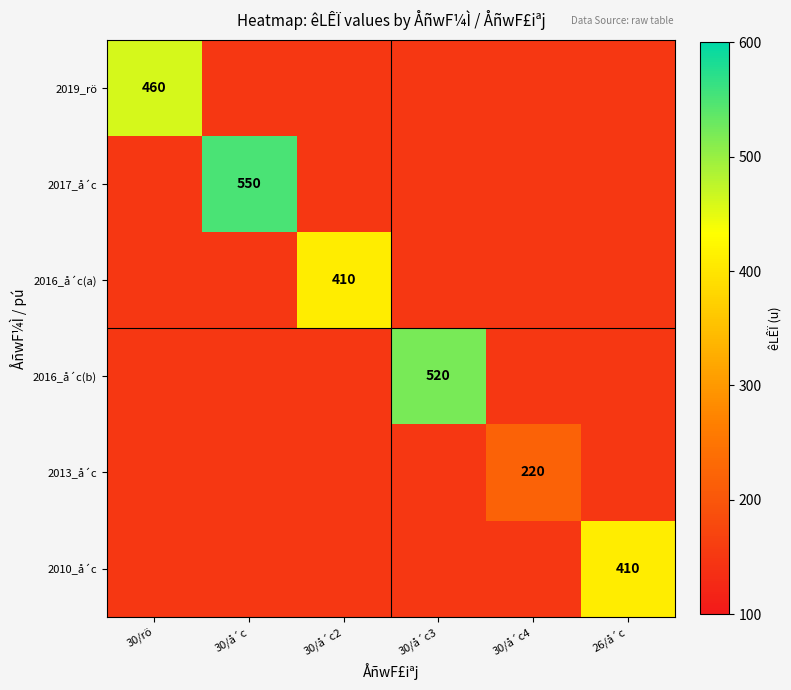

How many series are shown in this chart?

6